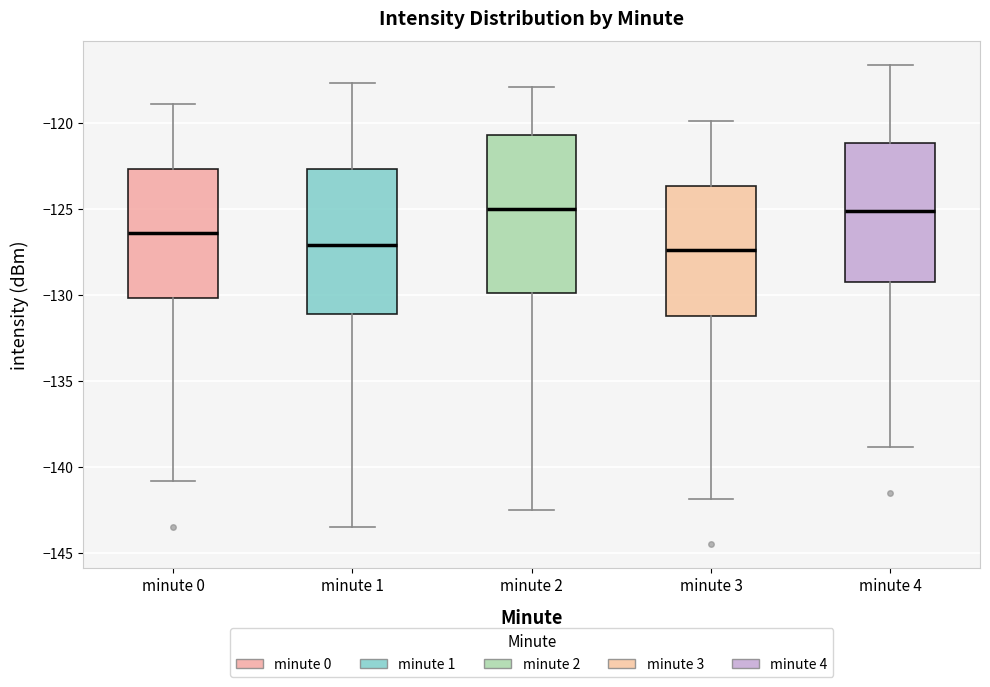

Reading left to right, read every box against the y-axis: the position of its median line, the range the box covers, and the ends of its whiskers. The values are not printed on the chart, so give them approximately, as read against the axis.

minute 0: median -126.5, box -130.0 to -122.5, whiskers -141.0 to -119.0
minute 1: median -127.0, box -131.0 to -122.5, whiskers -143.5 to -117.5
minute 2: median -125.0, box -130.0 to -120.5, whiskers -142.5 to -118.0
minute 3: median -127.5, box -131.0 to -123.5, whiskers -142.0 to -120.0
minute 4: median -125.0, box -129.0 to -121.0, whiskers -139.0 to -116.5